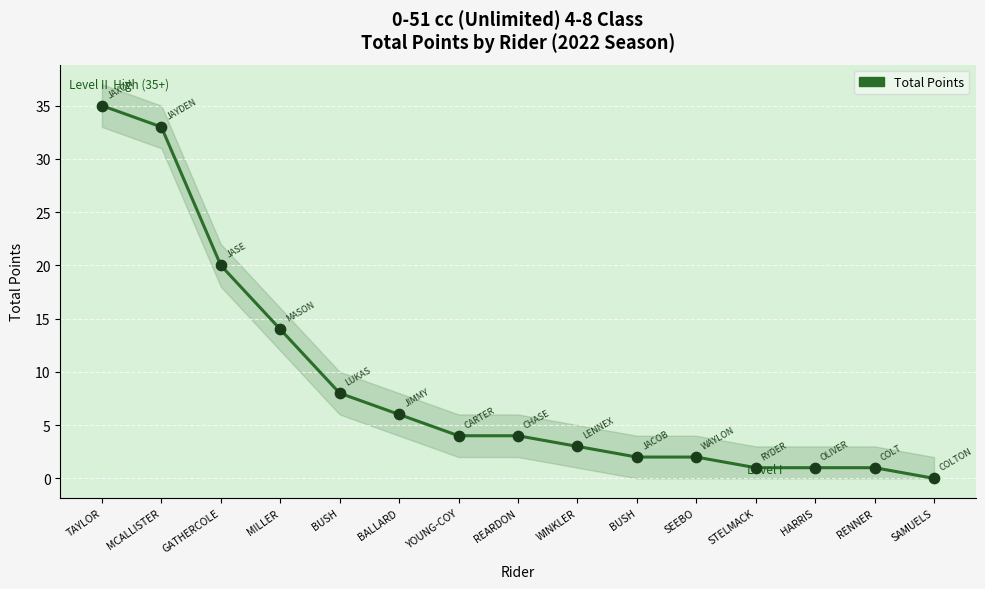

What is the ratio of the value at BUSH to the value at SEEBO?

1.0